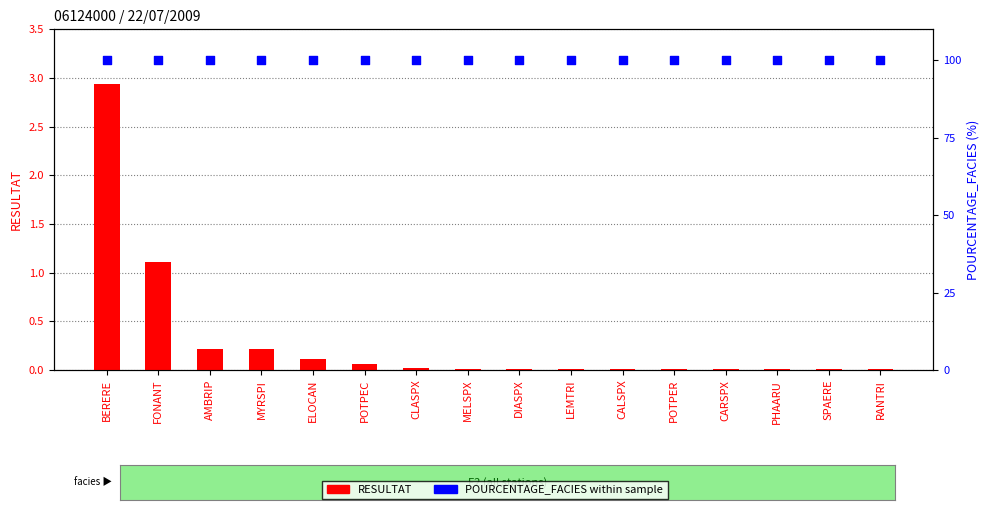

What are all the series names shown in the legend?

RESULTAT, POURCENTAGE_FACIES